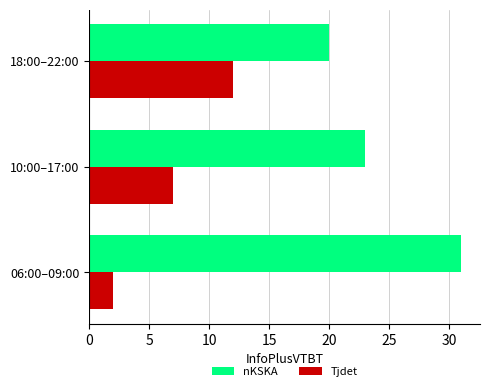

What is the spread (max minus min) of values at 18:00–22:00?

8